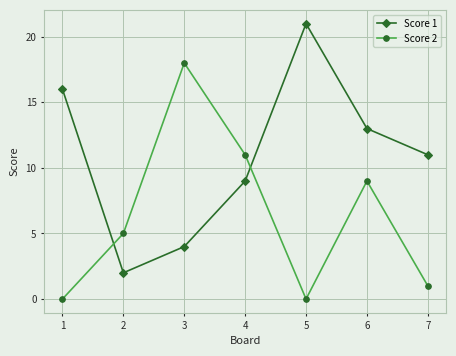

Which category has the highest value across all series?

5